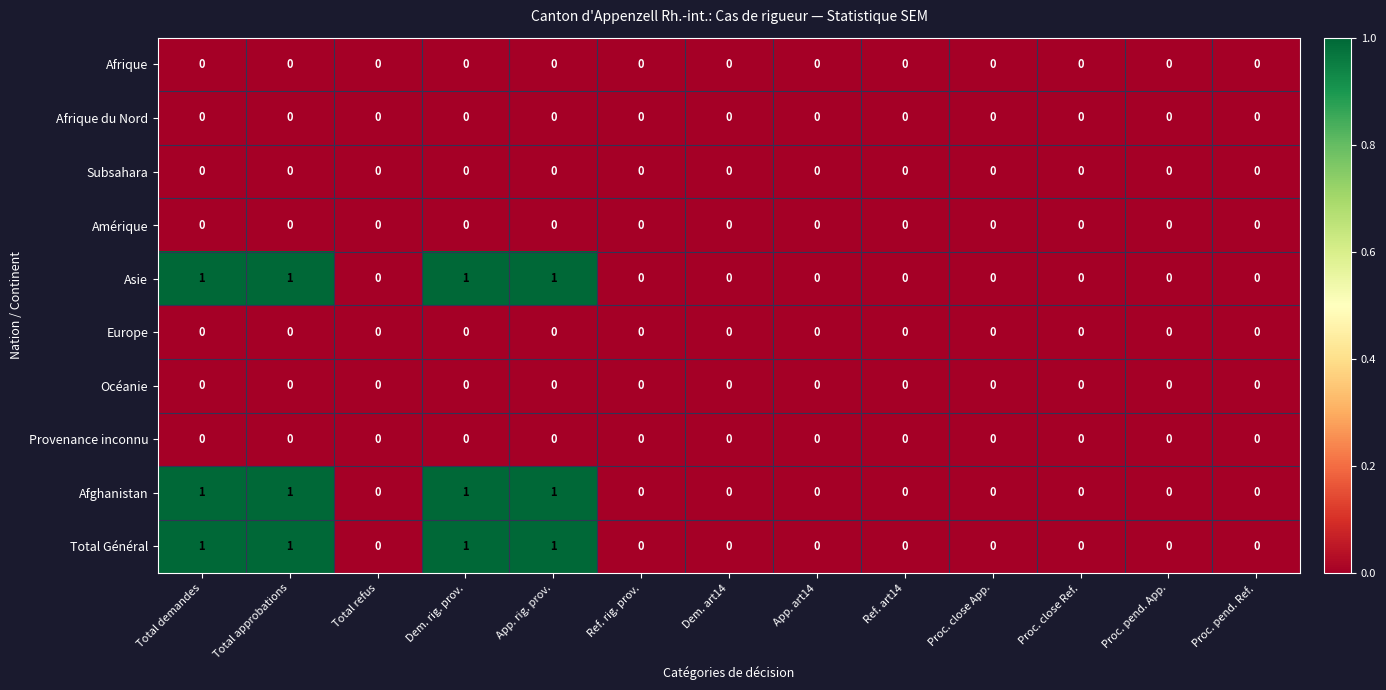

Count the number of data series in this chart.

10